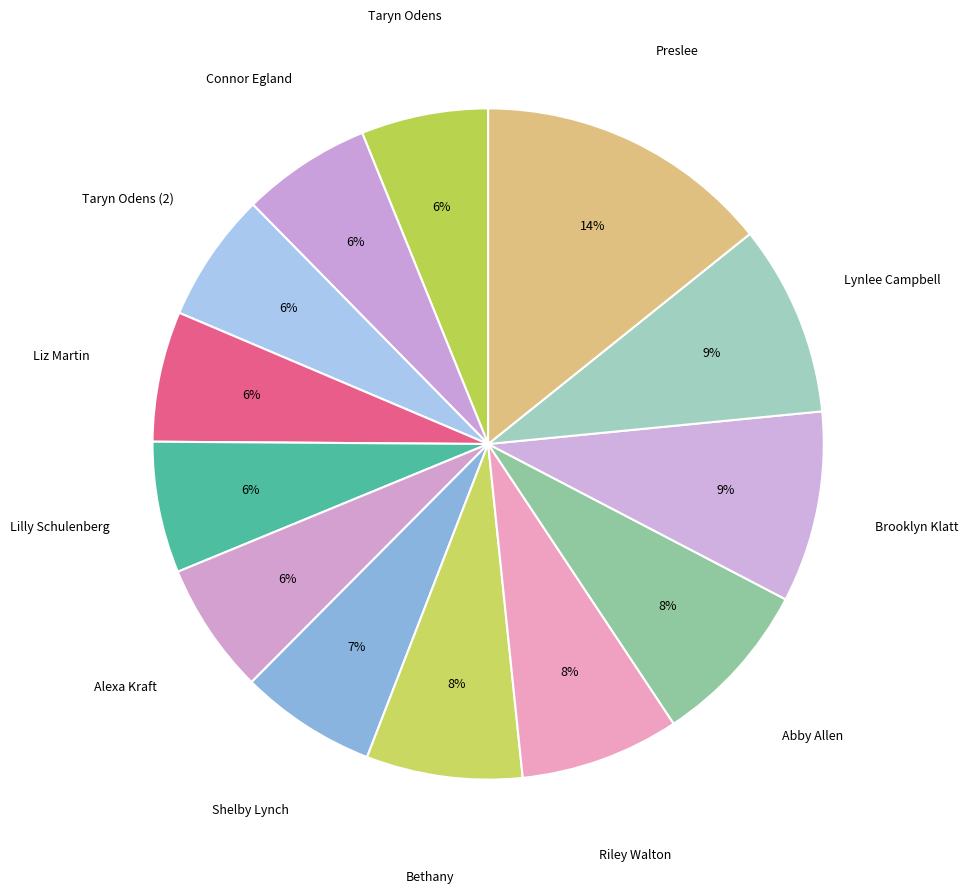

To the nearest percent, what is the average slice percentage?

8%